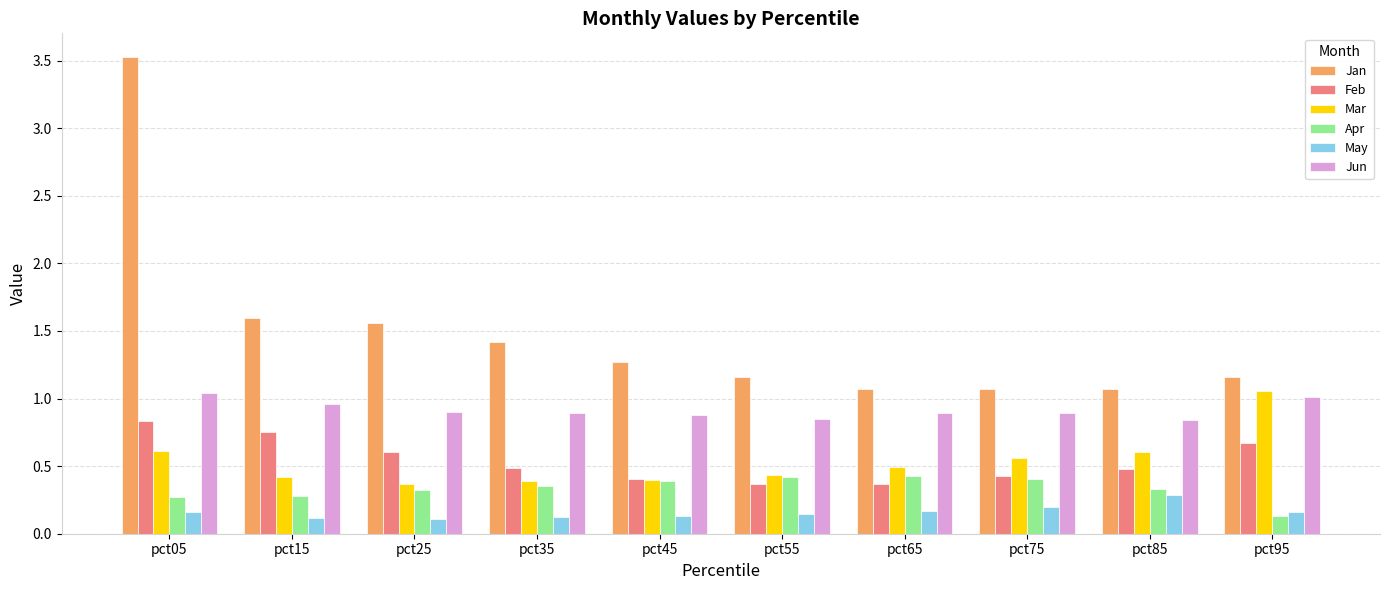

True or false: Jun has a value of 0.4 at pct45.

False